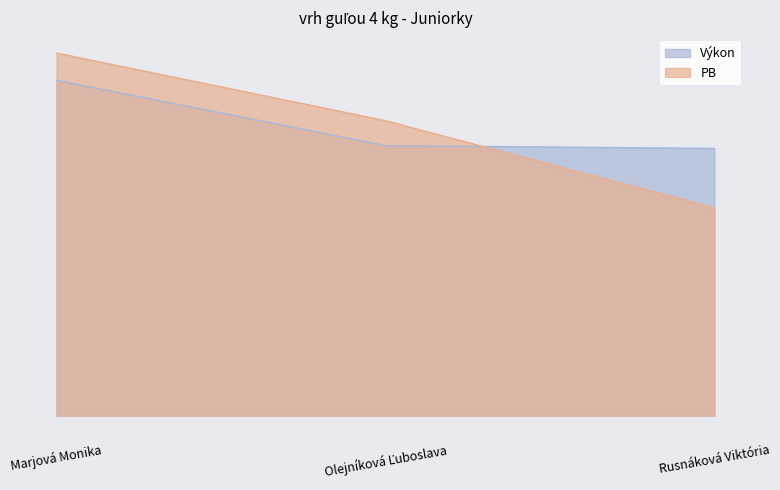

What position from the left is Rusnáková Viktória?

3